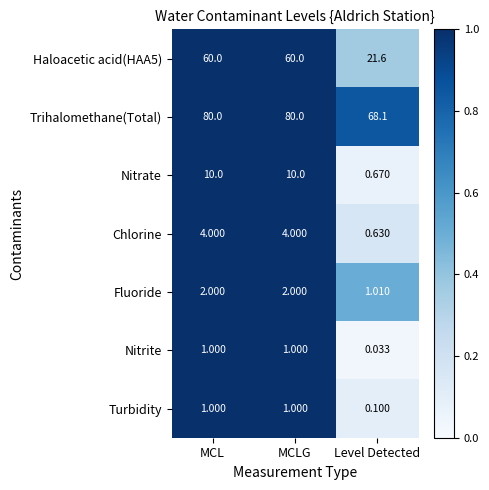

Which series changed the most between MCL and Level Detected?

Haloacetic acid(HAA5)